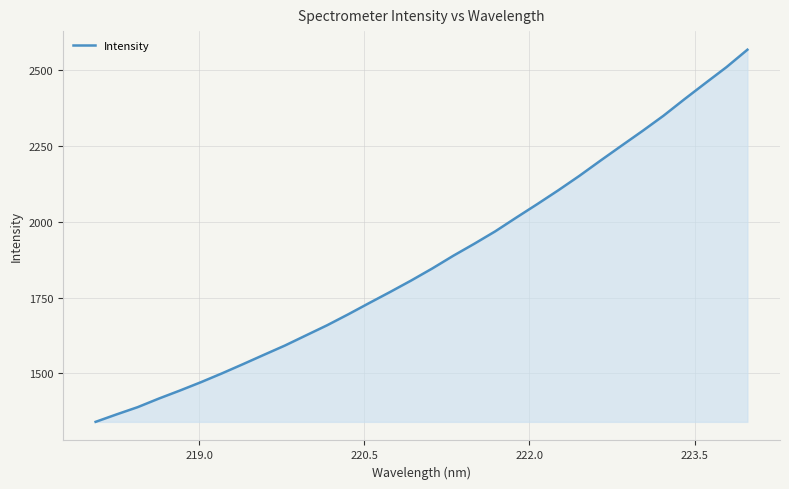

What is the sum of all values?

59894.2